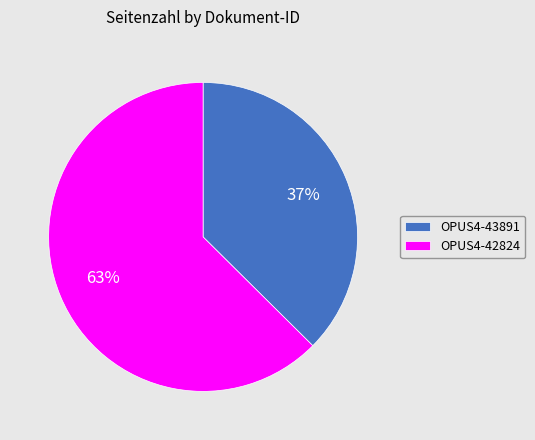

Is it true that OPUS4-42824 is 63% of the pie?

True